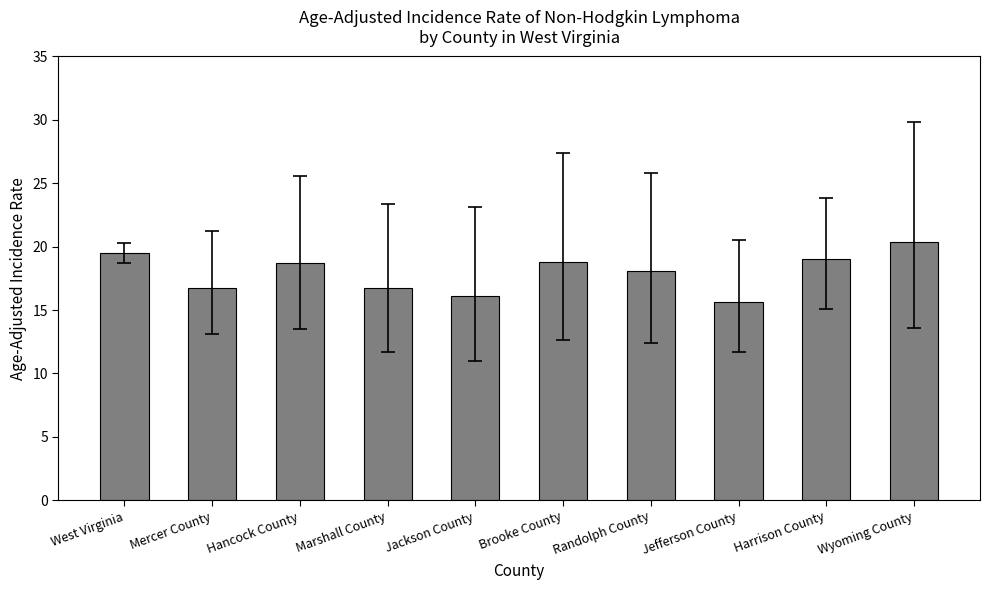

What position from the right is Brooke County?

5